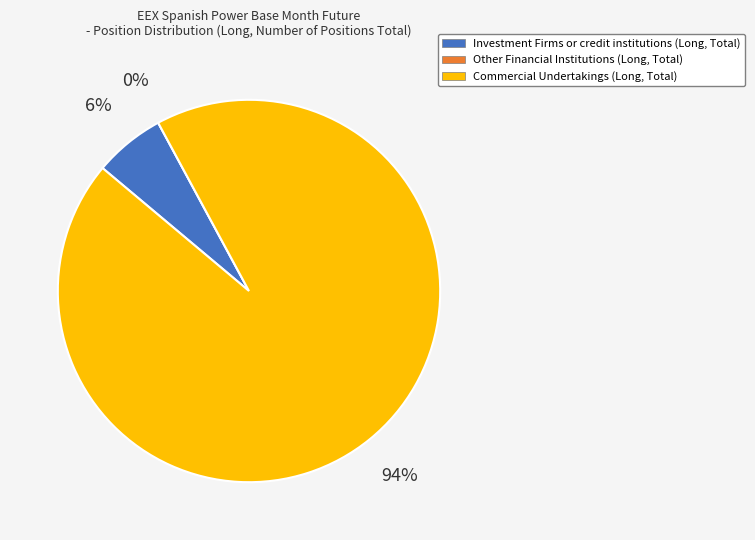

How many slices are in this pie chart?

3